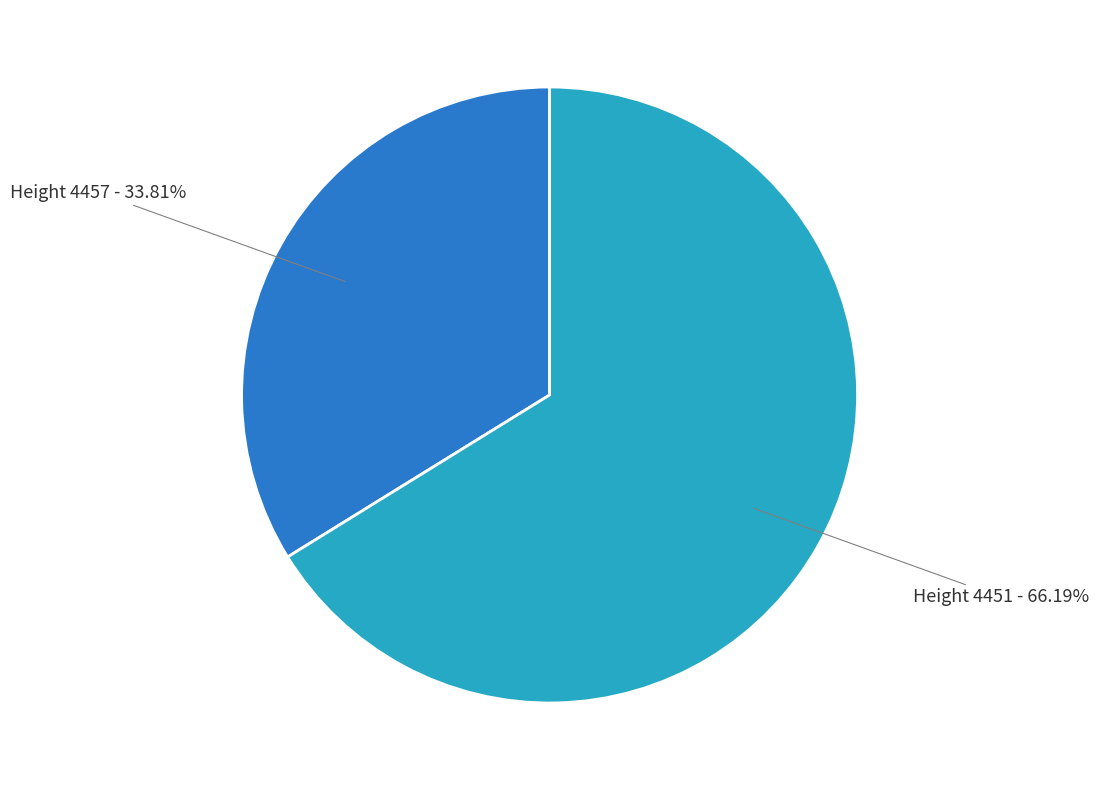

Count the number of slices in the pie.

2